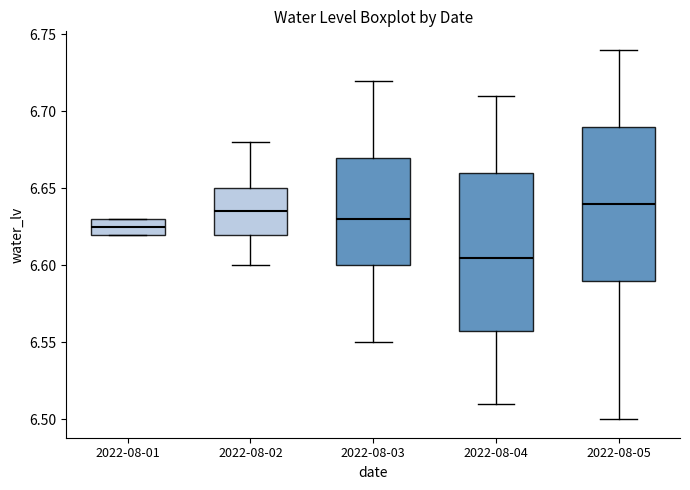

Reading left to right, transcribe this box plot: for each box, give where its median line is, the range the box spans, and where its two whiskers end, as read against the y-axis. The values are not printed on the chart, so give them approximately, as read against the axis.

2022-08-01: median 6.625, box 6.620 to 6.630, whiskers 6.620 to 6.630
2022-08-02: median 6.635, box 6.620 to 6.650, whiskers 6.600 to 6.680
2022-08-03: median 6.630, box 6.600 to 6.670, whiskers 6.550 to 6.720
2022-08-04: median 6.605, box 6.560 to 6.660, whiskers 6.510 to 6.710
2022-08-05: median 6.640, box 6.590 to 6.690, whiskers 6.500 to 6.740